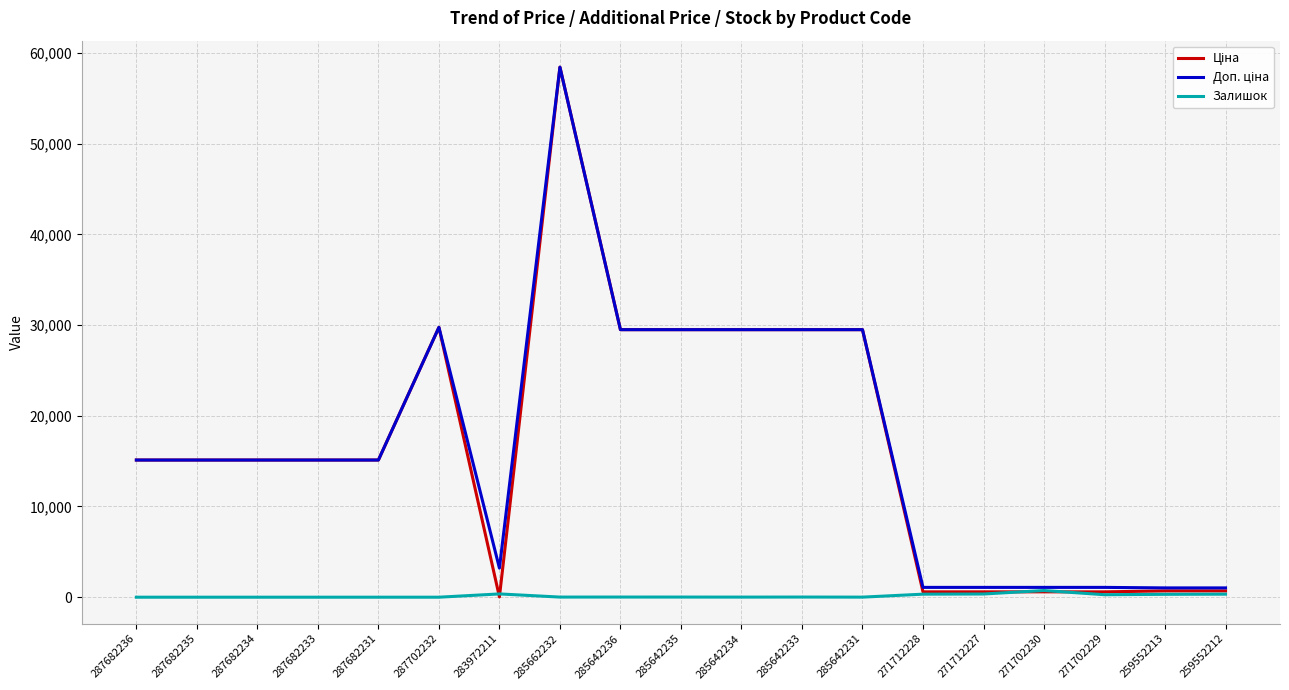

At which category is the sum across all series the highest?

285662232